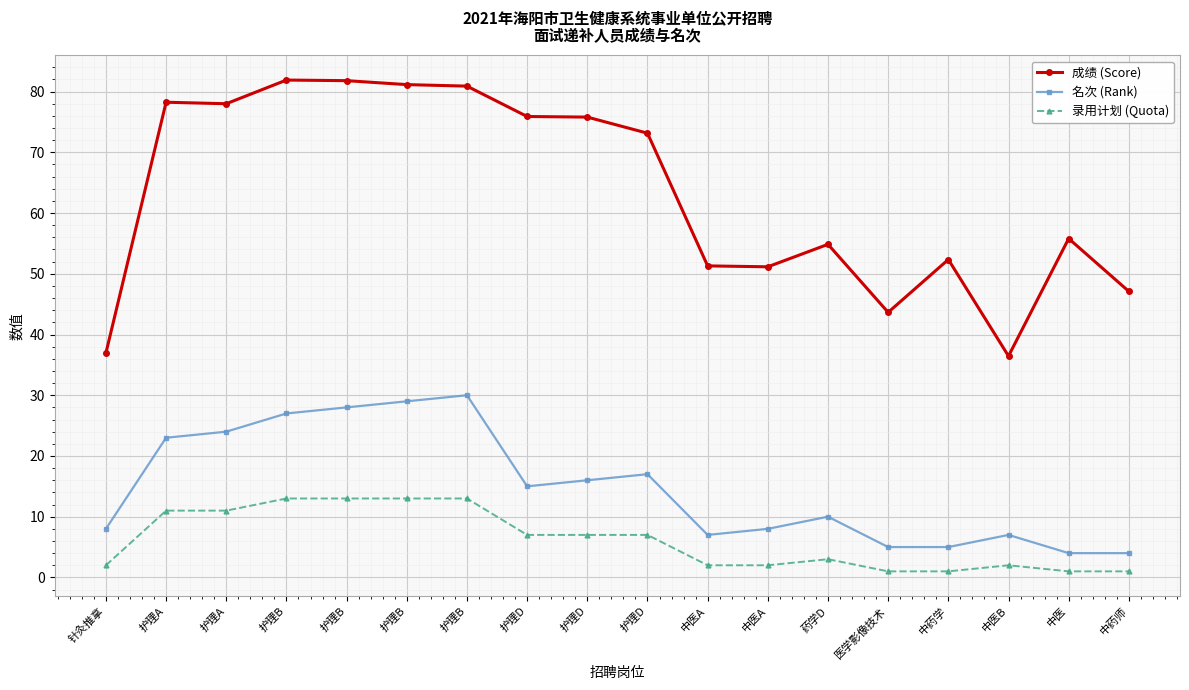

Where is the first local minimum for 名次 (Rank)?

护理D